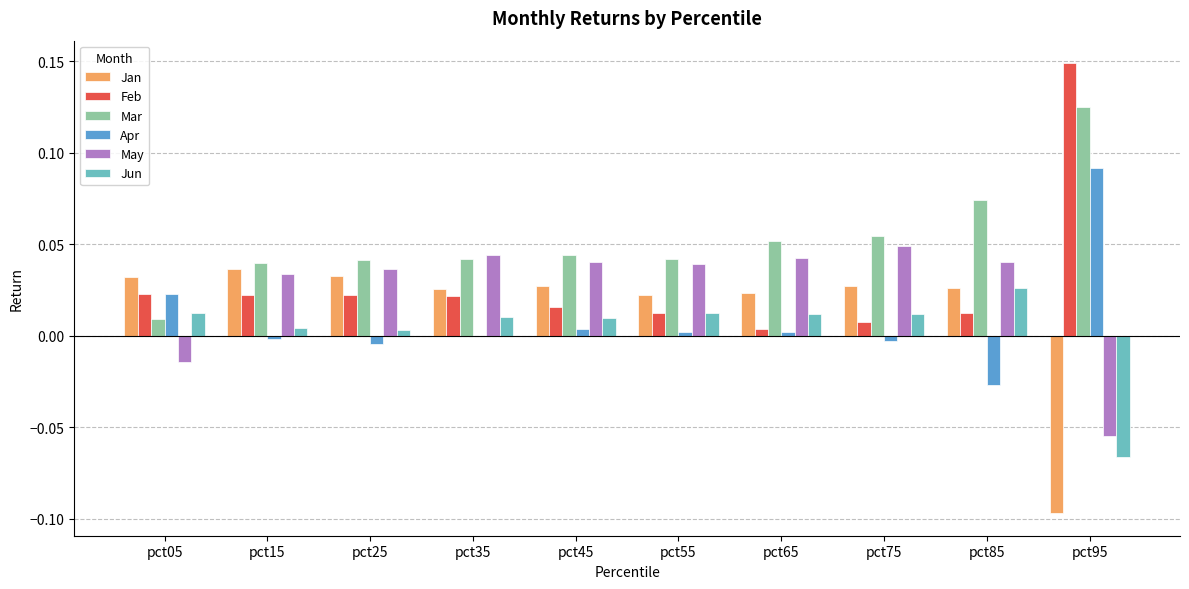

Is the value of May at pct25 greater than the value of Feb at pct15?

Yes